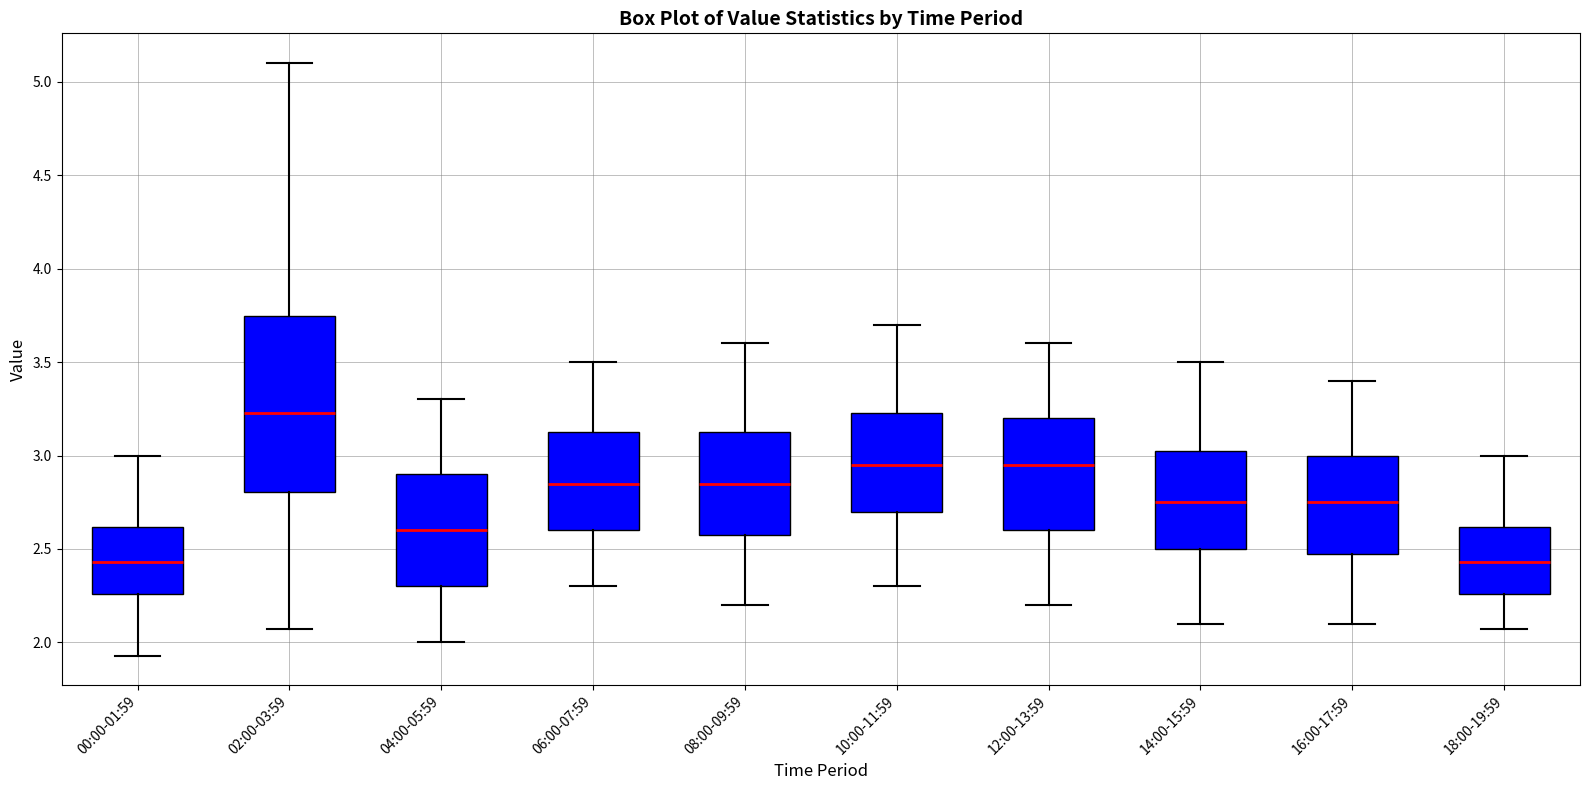

Which box has the highest median line?

02:00-03:59